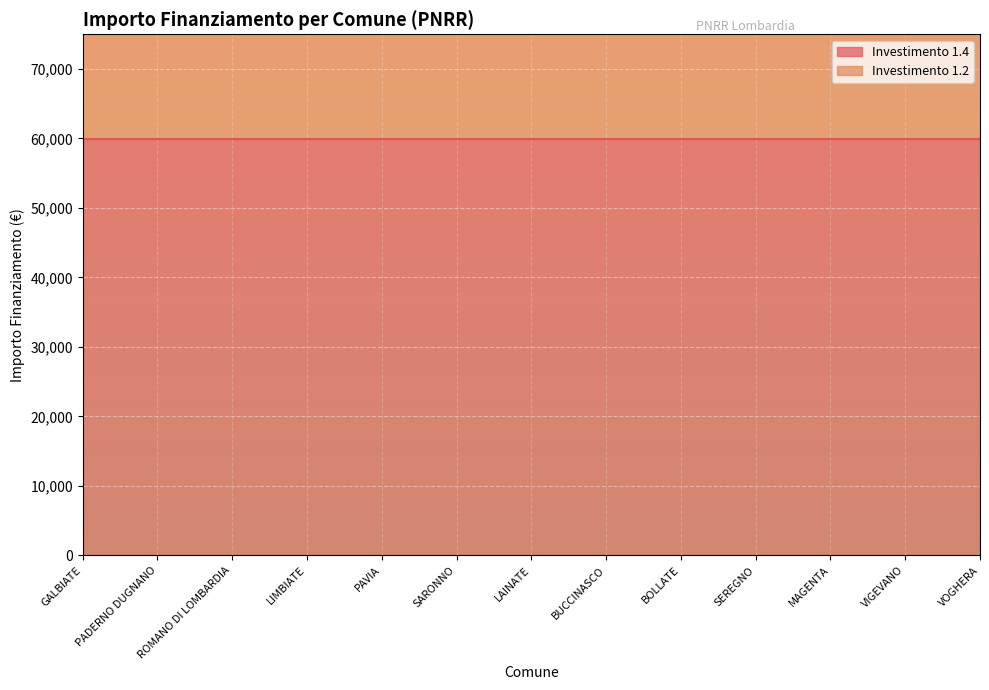

What is the sum of all values?

1531739